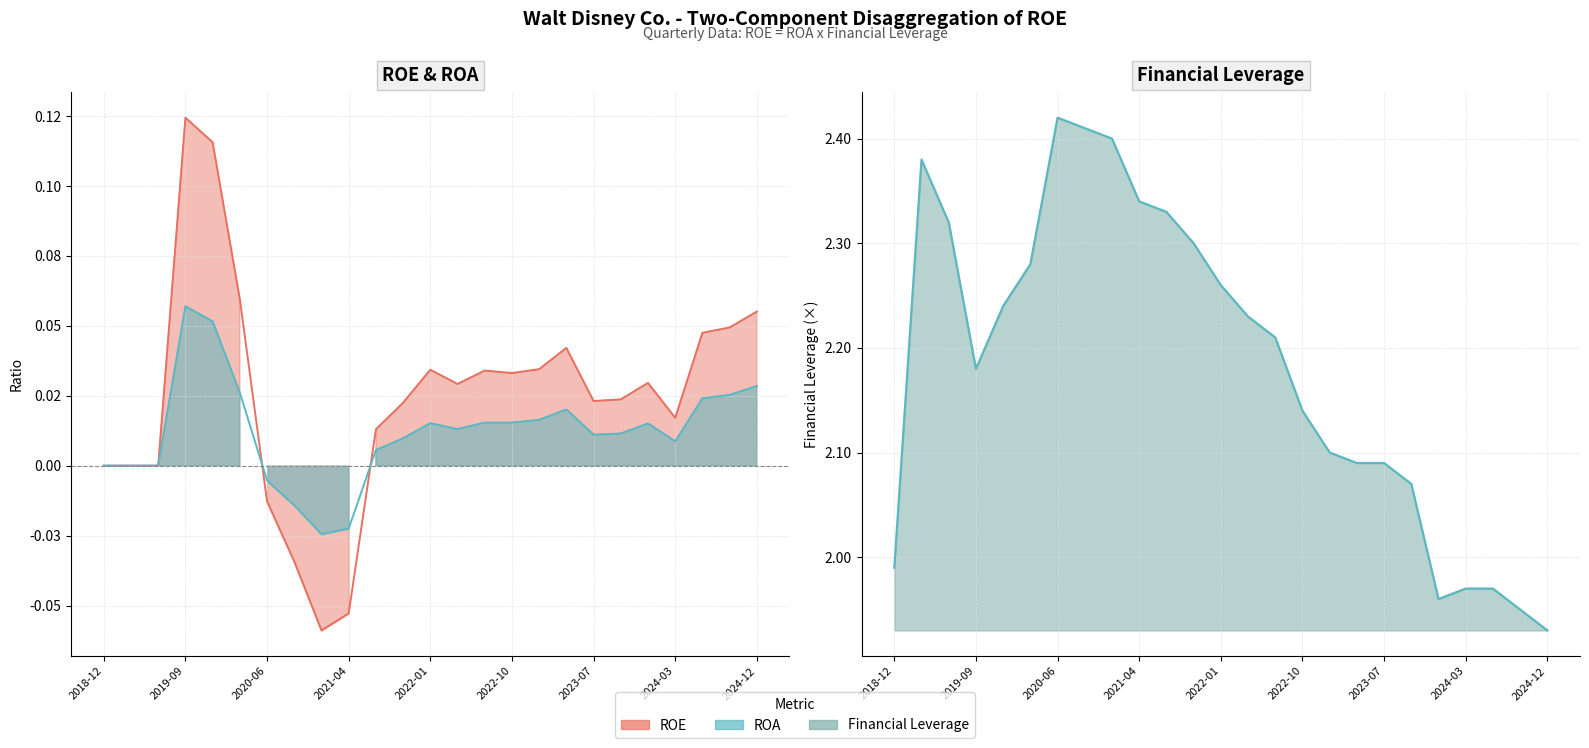

Reading left to right, what are all the values shown in this chart?

ROE: 0.0	0.0	0.0	0.1	0.1	0.1	-0.0	-0.0	-0.1	-0.1	0.0	0.0	0.0	0.0	0.0	0.0	0.0	0.0	0.0	0.0	0.0	0.0	0.0	0.0	0.1
ROA: 0.0	0.0	0.0	0.1	0.1	0.0	-0.0	-0.0	-0.0	-0.0	0.0	0.0	0.0	0.0	0.0	0.0	0.0	0.0	0.0	0.0	0.0	0.0	0.0	0.0	0.0
Financial Leverage: 2.0	2.4	2.3	2.2	2.2	2.3	2.4	2.4	2.4	2.3	2.3	2.3	2.3	2.2	2.2	2.1	2.1	2.1	2.1	2.1	2.0	2.0	2.0	1.9	1.9